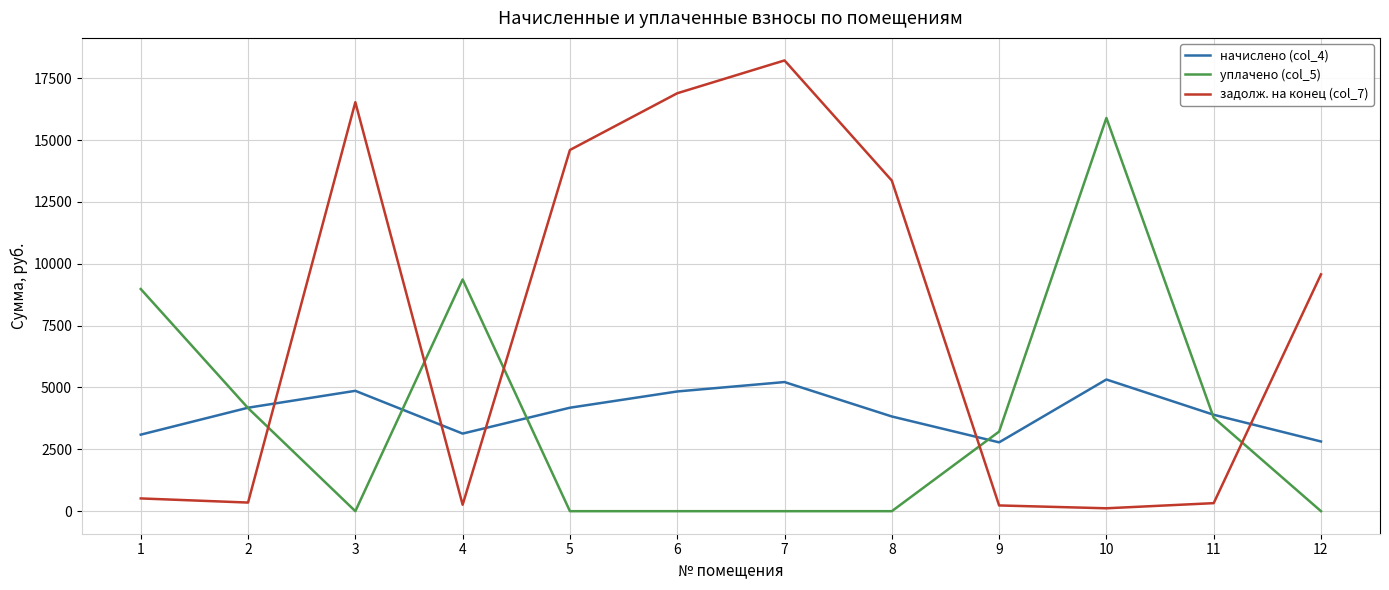

What is the maximum value for уплачено (col_5)?

15892.8